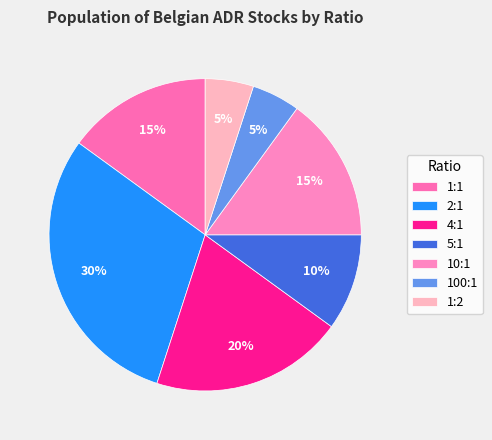

Rank the categories by value from highest to lowest.

2:1, 4:1, 1:1, 10:1, 5:1, 100:1, 1:2